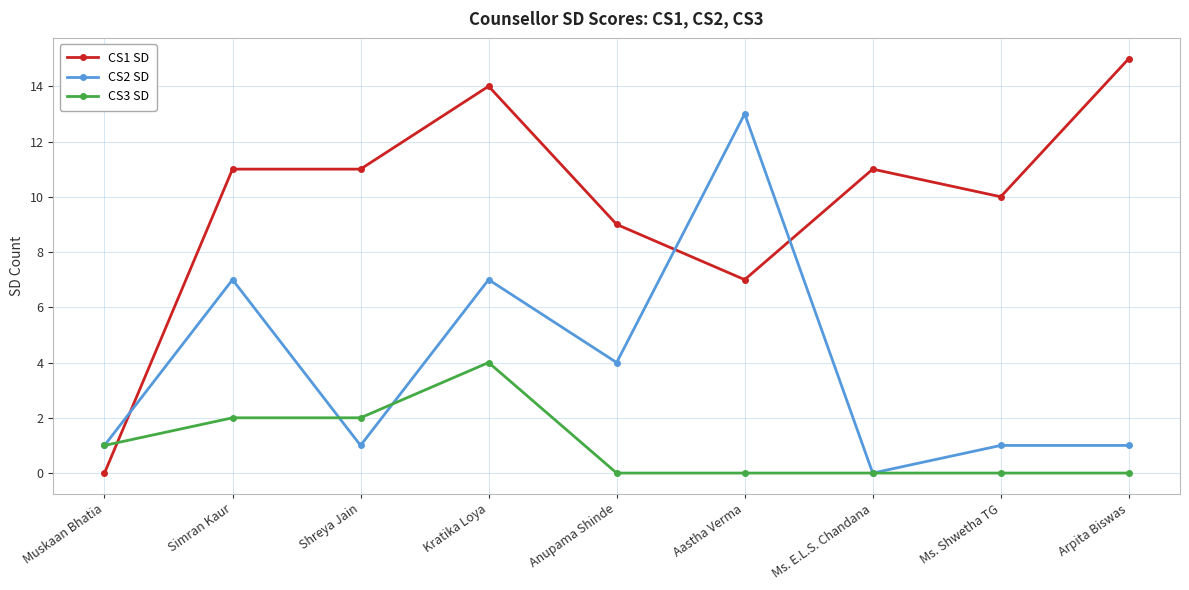

What is the maximum value for CS3 SD?

4